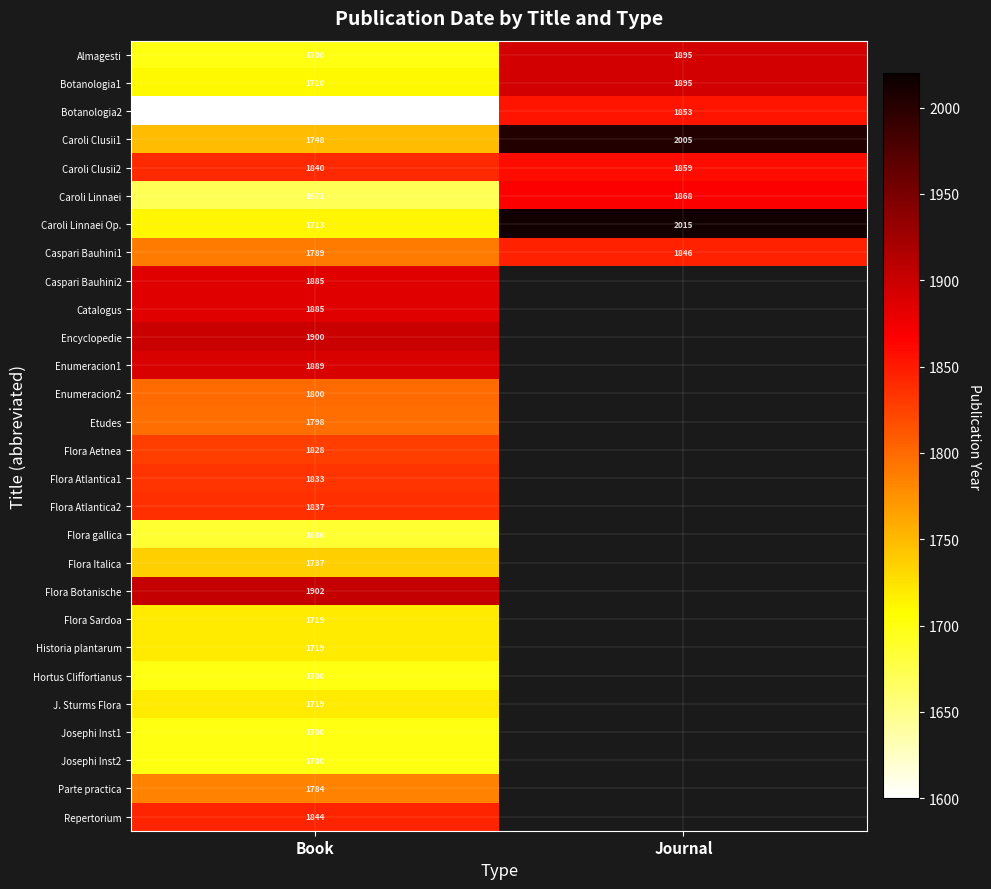

What is the maximum value for Almagesti?

1895